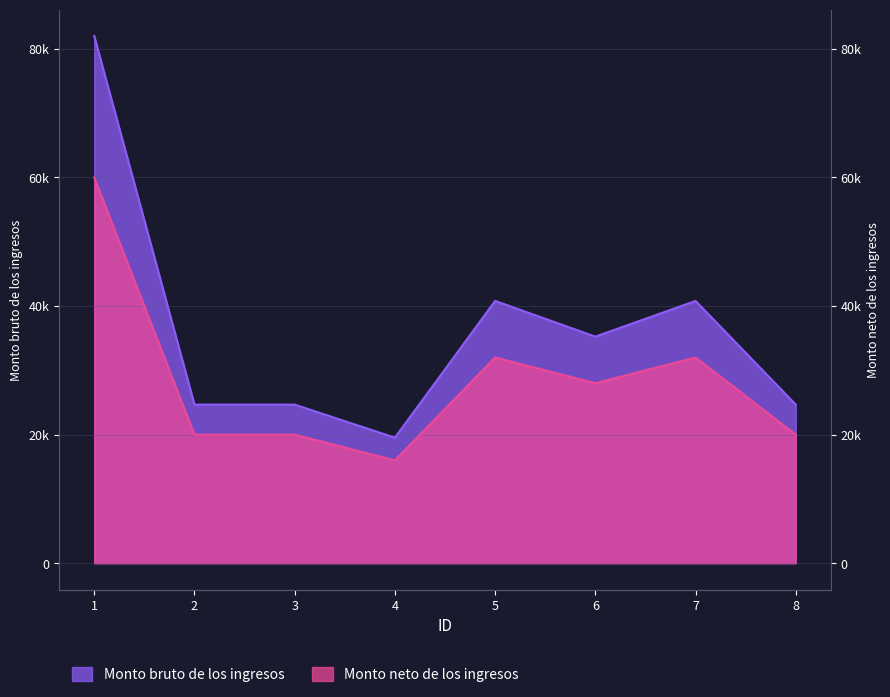

The Monto neto de los ingresos series shows 20000 at 8. True or false?

True